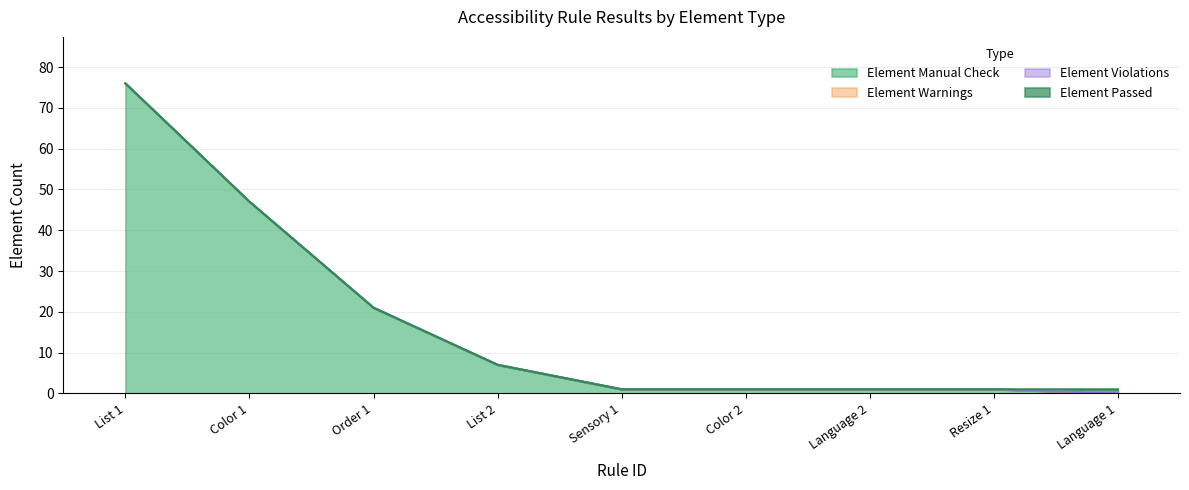

The Element Passed series shows -1 at Resize 1. True or false?

False